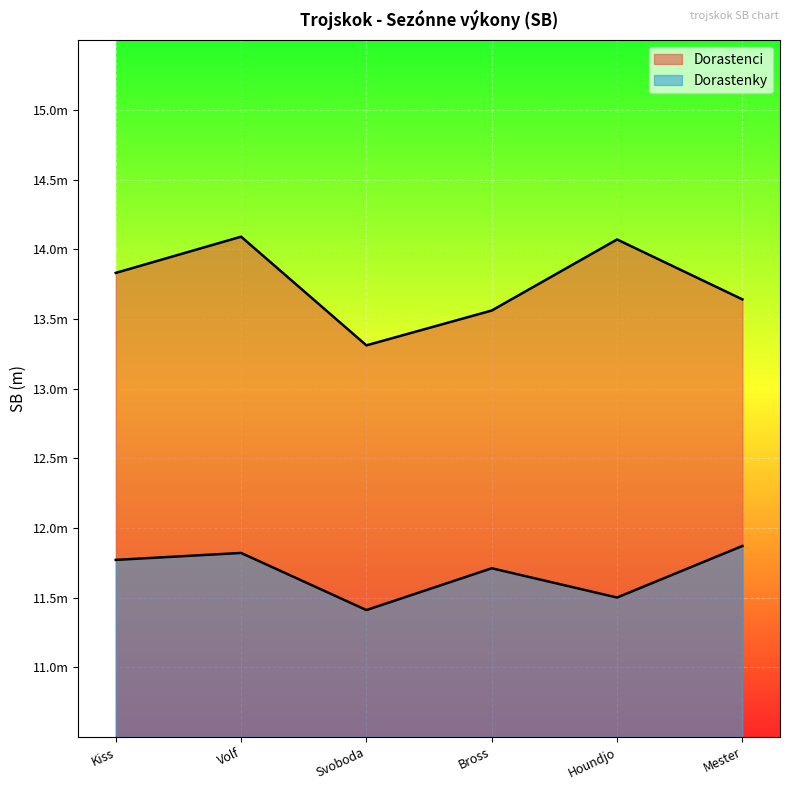

Rank the series at Bross from lowest to highest value.

Dorastenky, Dorastenci